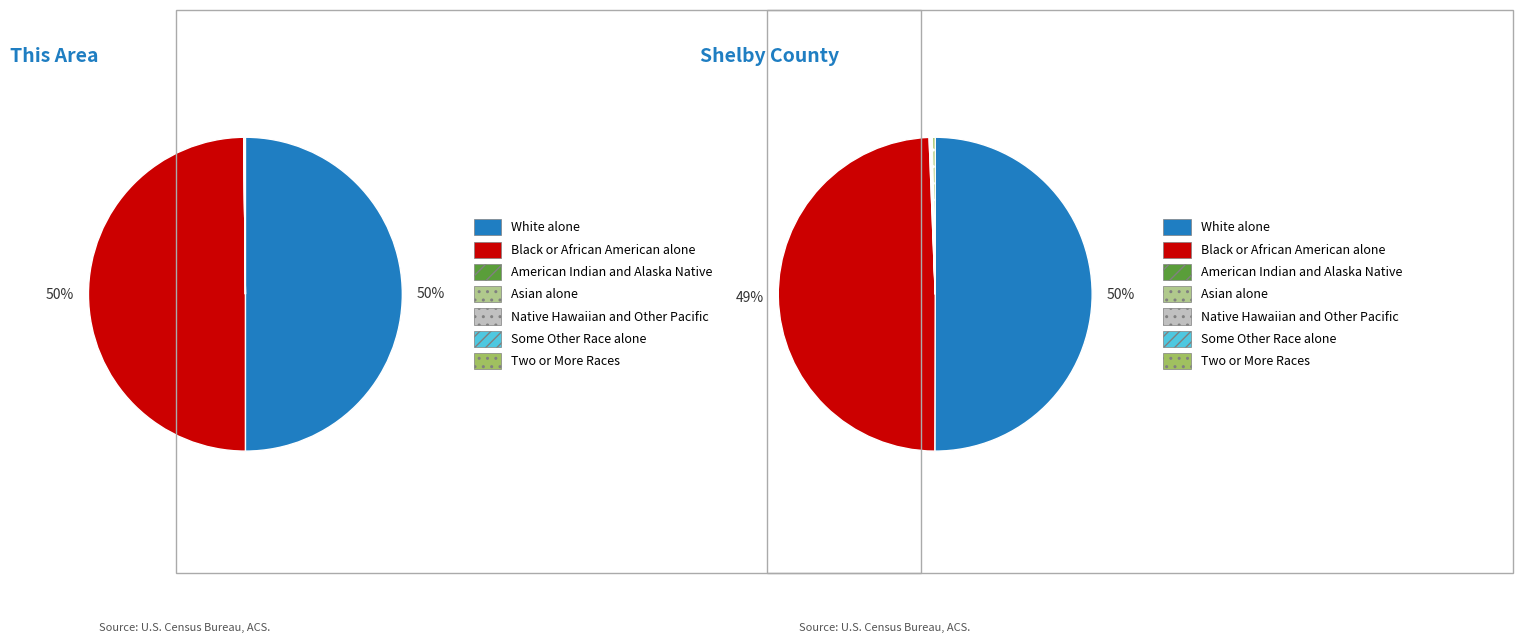

How many segments does this pie chart have?

7